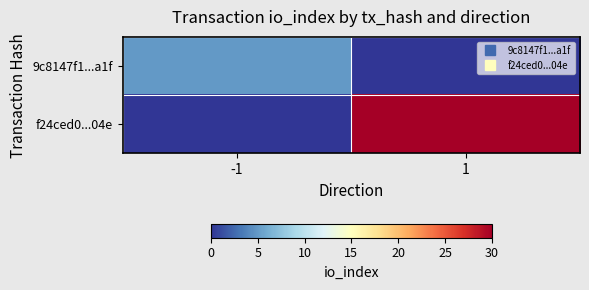

Which series has the largest total across all categories?

f24ced0...04e